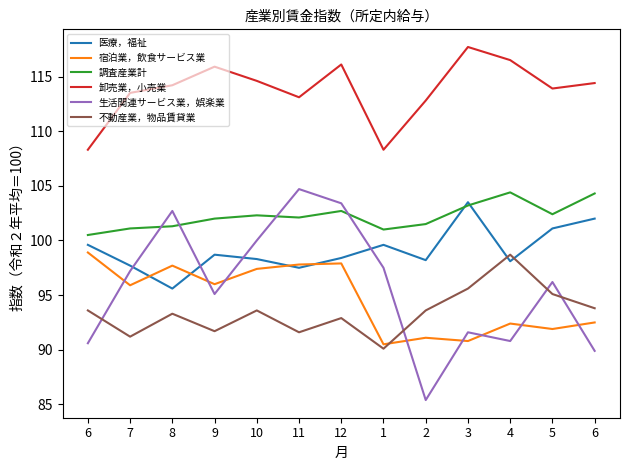

What is the label of the 10th point from the left?

3